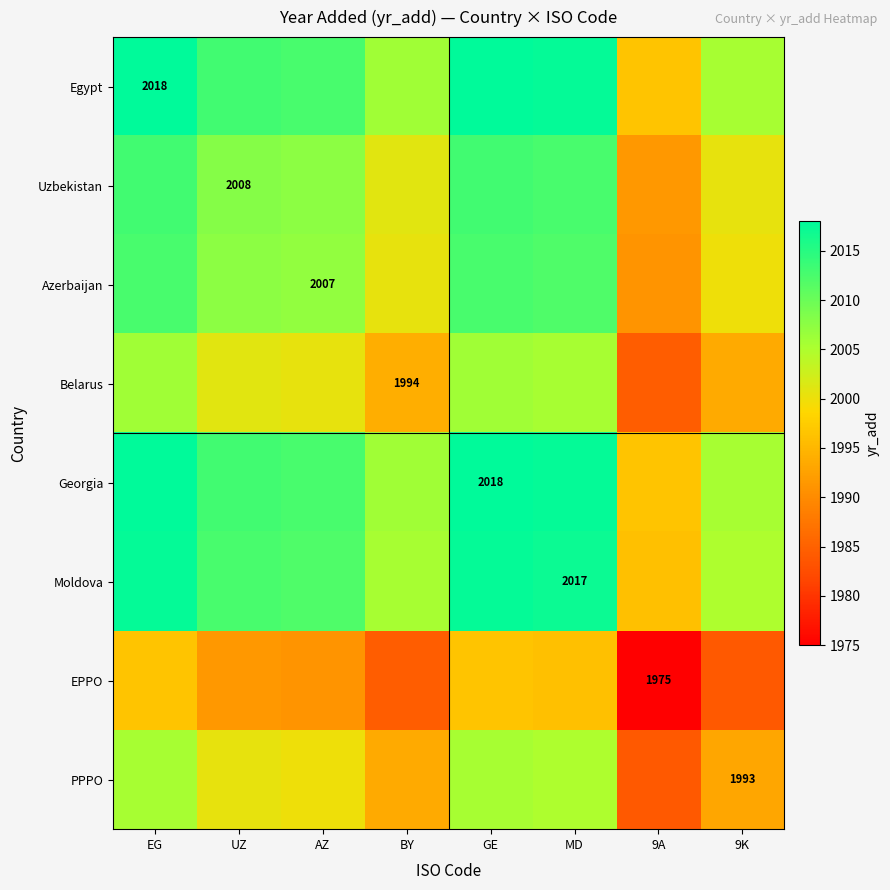

The Egypt series shows 2018.0 at EG. True or false?

True